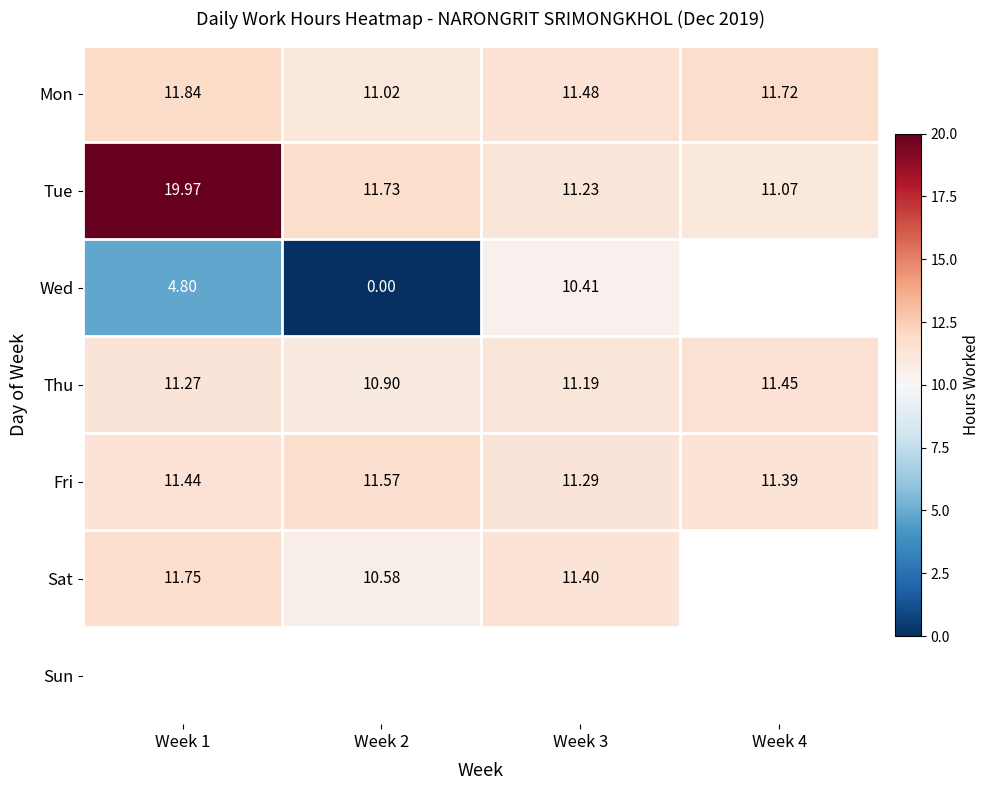

Is the value of Wed at Week 1 greater than the value of Thu at Week 4?

No